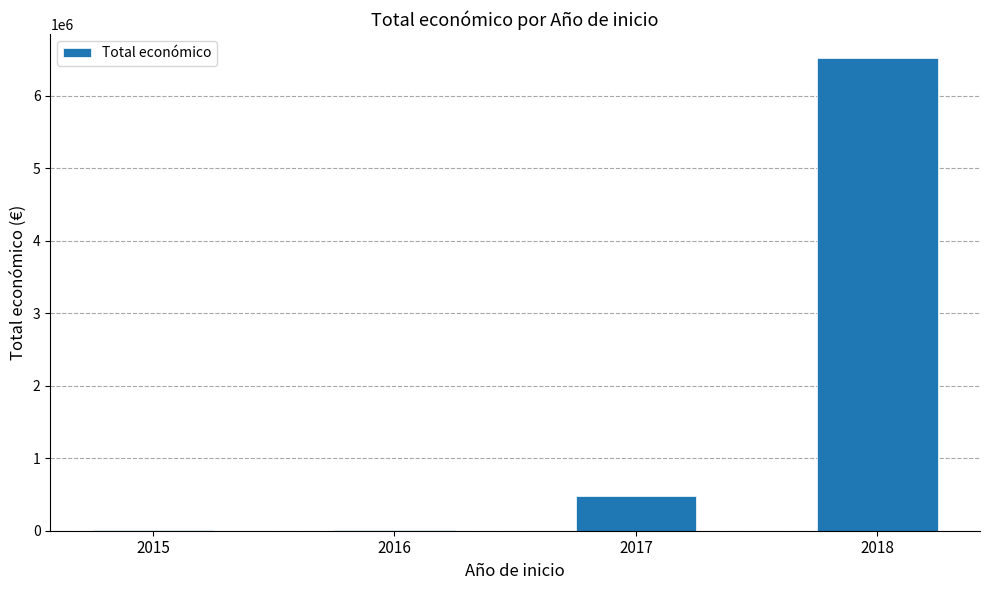

Are the bars horizontal?

No